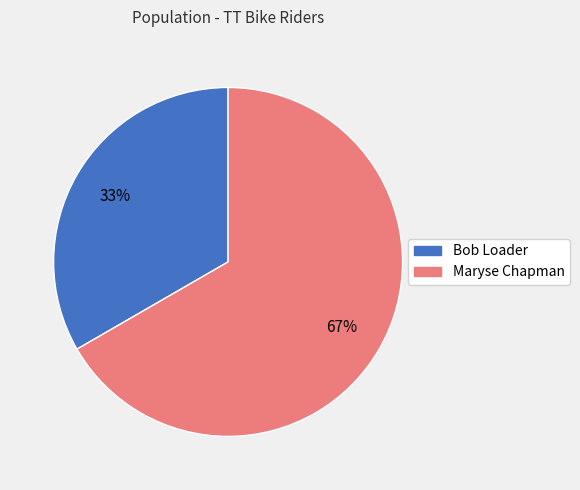

To the nearest percent, what percentage of the pie is Maryse Chapman?

67%